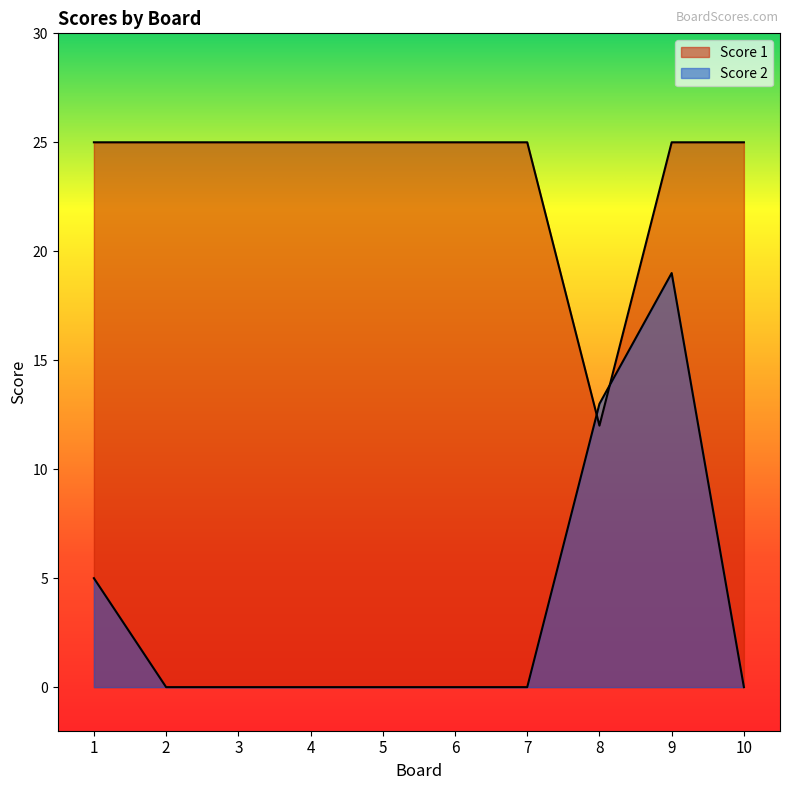

Which category has the highest value in the Score 1 series?

1